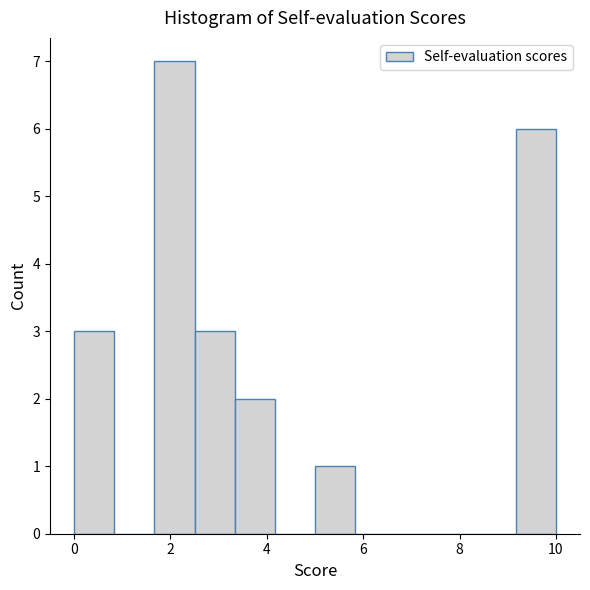

How tall is the bar that spans 2.6 to 3.4 on the x-axis? Neither the bar edges nor the heights are printed on the chart, so give them approximately, as read against the axes.

3